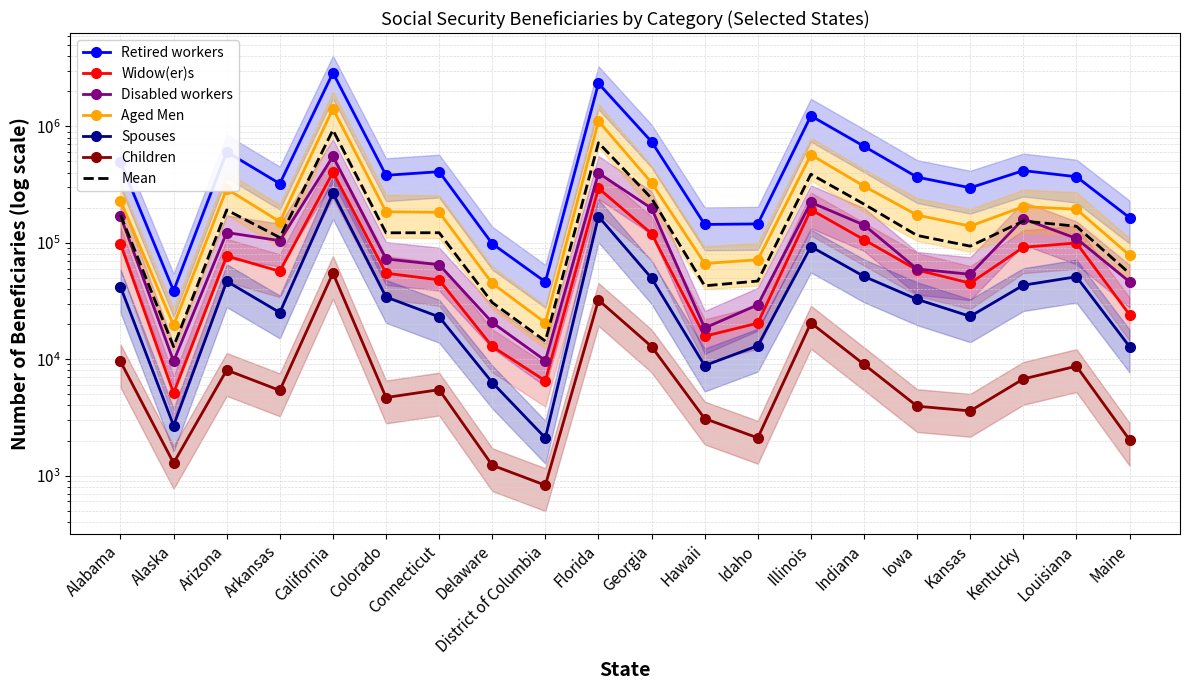

Reading left to right, what are all the values shown in this chart?

Retired workers: Alabama=492491	Alaska=38643	Arizona=602398	Arkansas=321160	California=2875626	Colorado=378990	Connecticut=407045	Delaware=97950	District of Columbia=46064	Florida=2331733	Georgia=736664	Hawaii=143424	Idaho=144936	Illinois=1227354	Indiana=672315	Iowa=365387	Kansas=296145	Kentucky=415727	Louisiana=368496	Maine=163965
Widow(er)s: Alabama=97546	Alaska=5115	Arizona=76922	Arkansas=56799	California=401690	Colorado=54732	Connecticut=47901	Delaware=12846	District of Columbia=6516	Florida=293430	Georgia=119680	Hawaii=15735	Idaho=20389	Illinois=192211	Indiana=106184	Iowa=58301	Kansas=44903	Kentucky=91329	Louisiana=99457	Maine=24111
Disabled workers: Alabama=169639	Alaska=9599	Arizona=122290	Arkansas=104020	California=551428	Colorado=72396	Connecticut=64734	Delaware=20664	District of Columbia=9722	Florida=396450	Georgia=197015	Hawaii=18514	Idaho=29291	Illinois=221861	Indiana=141821	Iowa=59460	Kansas=53507	Kentucky=160122	Louisiana=108767	Maine=46155
Aged Men: Alabama=229301	Alaska=19531	Arizona=289918	Arkansas=151453	California=1414273	Colorado=184298	Connecticut=182419	Delaware=44764	District of Columbia=20538	Florida=1106783	Georgia=326913	Hawaii=66245	Idaho=71346	Illinois=568532	Indiana=305909	Iowa=172521	Kansas=138781	Kentucky=203920	Louisiana=193954	Maine=78007
Spouses: Alabama=41875	Alaska=2692	Arizona=46632	Arkansas=25110	California=266260	Colorado=34155	Connecticut=23068	Delaware=6298	District of Columbia=2108	Florida=167831	Georgia=49590	Hawaii=8803	Idaho=13041	Illinois=92562	Indiana=51341	Iowa=32655	Kansas=23306	Kentucky=43164	Louisiana=50996	Maine=12815
Children: Alabama=9553	Alaska=1283	Arizona=8062	Arkansas=5389	California=54876	Colorado=4682	Connecticut=5469	Delaware=1228	District of Columbia=827	Florida=32194	Georgia=12825	Hawaii=3089	Idaho=2108	Illinois=20478	Indiana=9021	Iowa=3945	Kansas=3594	Kentucky=6762	Louisiana=8698	Maine=2028